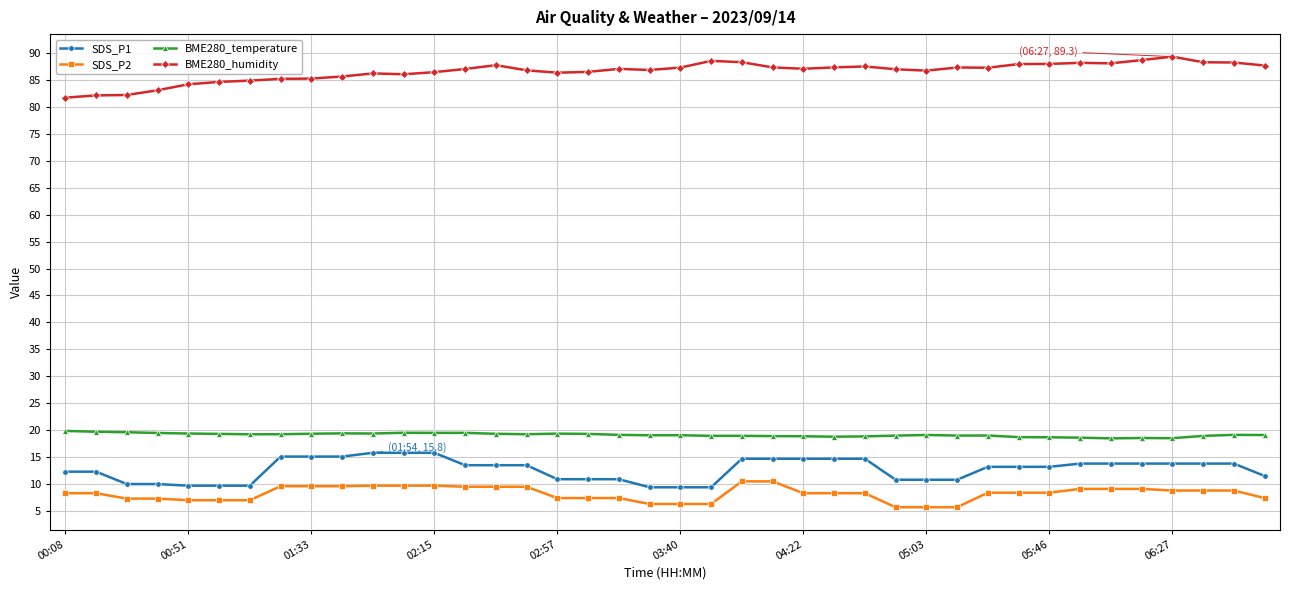

What is the value of the BME280_temperature point at the 40th from the left?

19.1